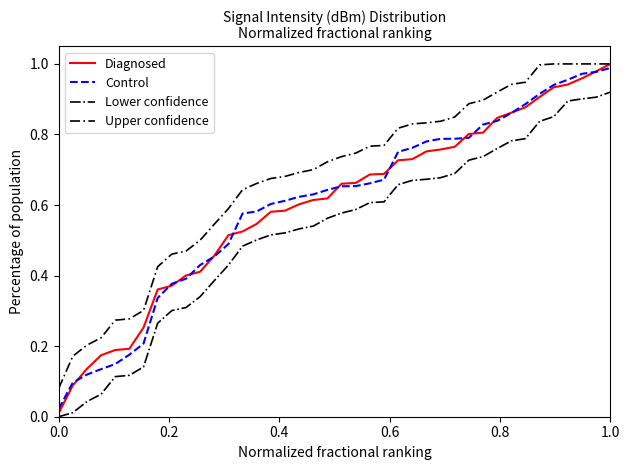

What are all the series names shown in the legend?

Diagnosed, Control, Lower confidence, Upper confidence